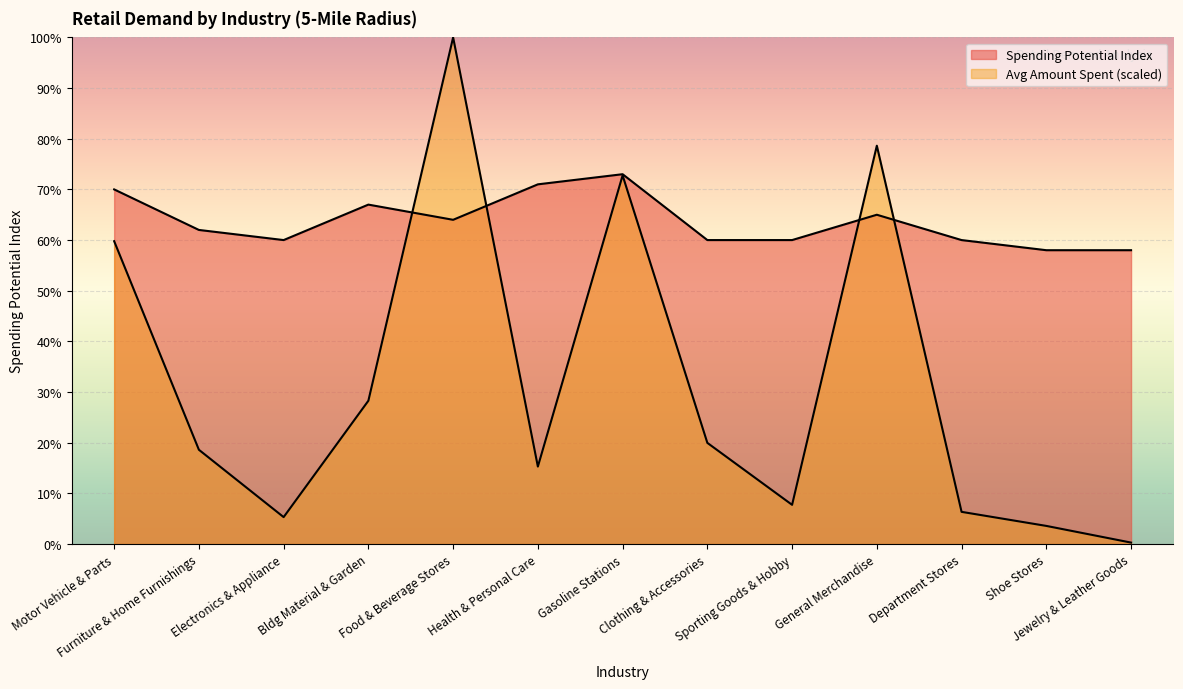

Where is the first local maximum for Average Amount Spent?

Food & Beverage Stores